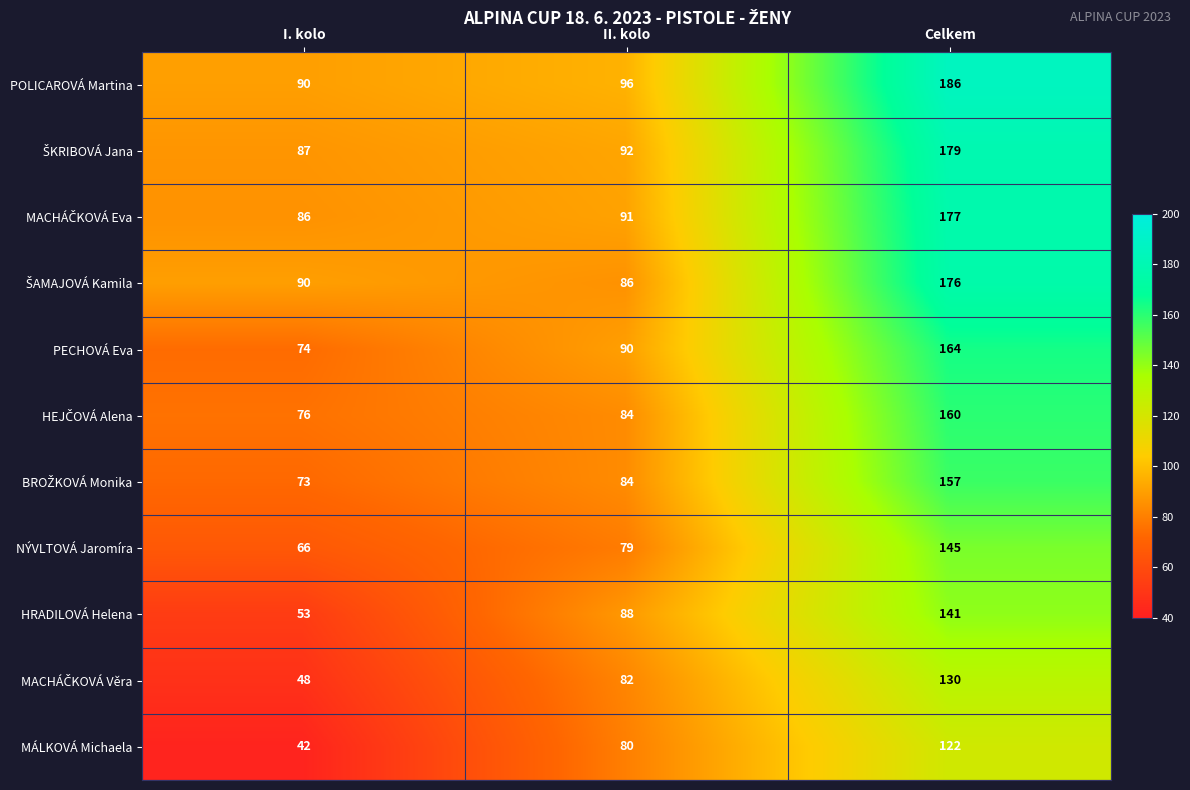

What is the difference between the MÁLKOVÁ Michaela values at I. kolo and Celkem?

80